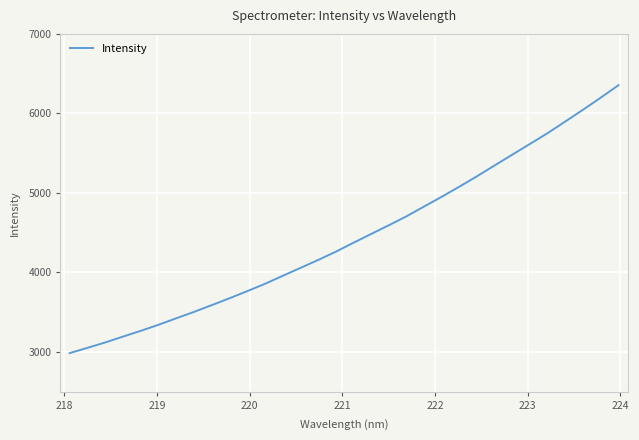

What is the difference between the maximum and minimum values?

3369.5